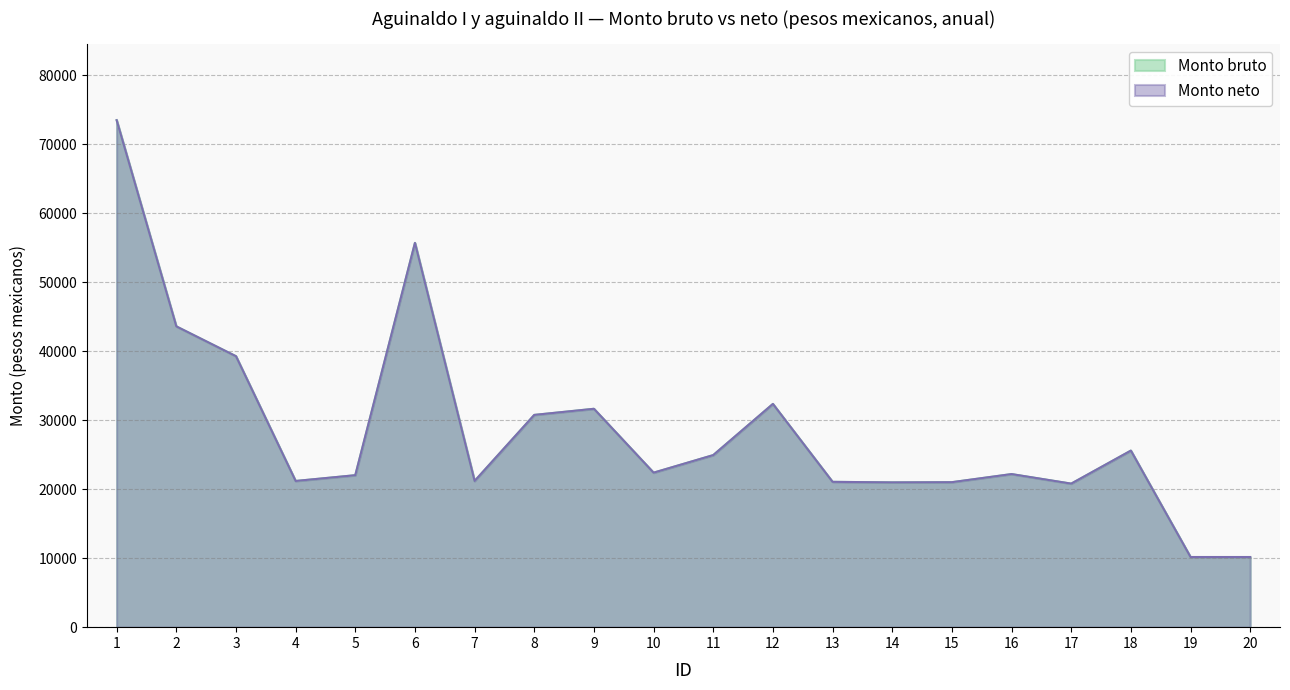

How many values in the Monto bruto series are below 22387?

10